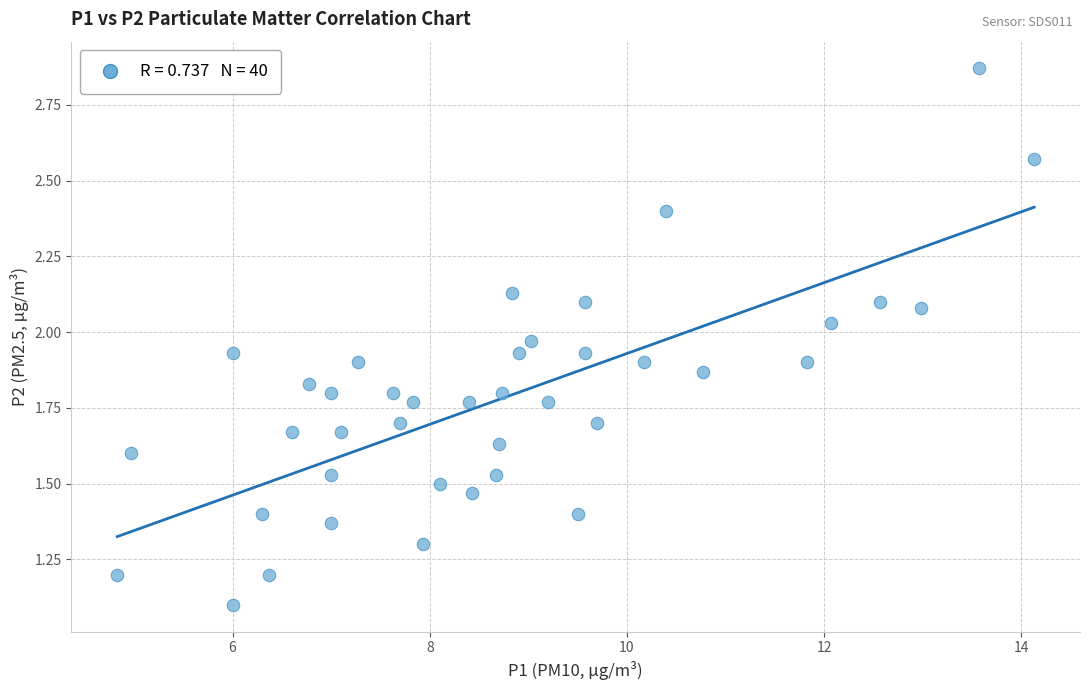

What Y value in the scatter plot is closest to 1?

1.1